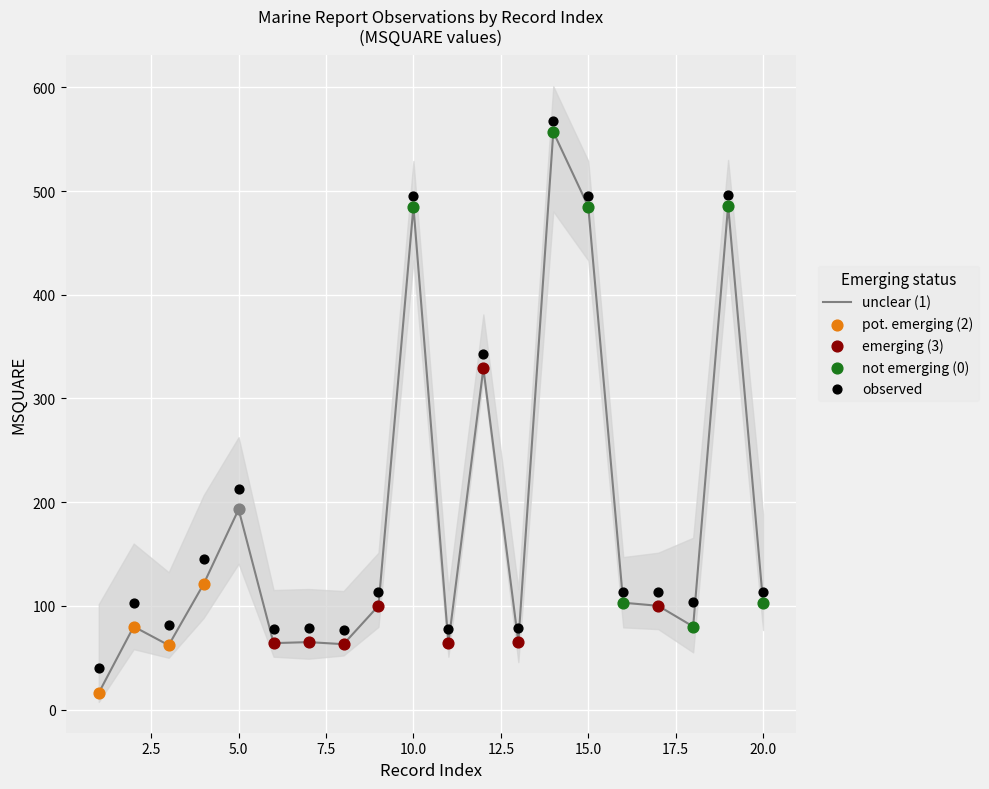

At how many categories does at least one series exceed 564?

1